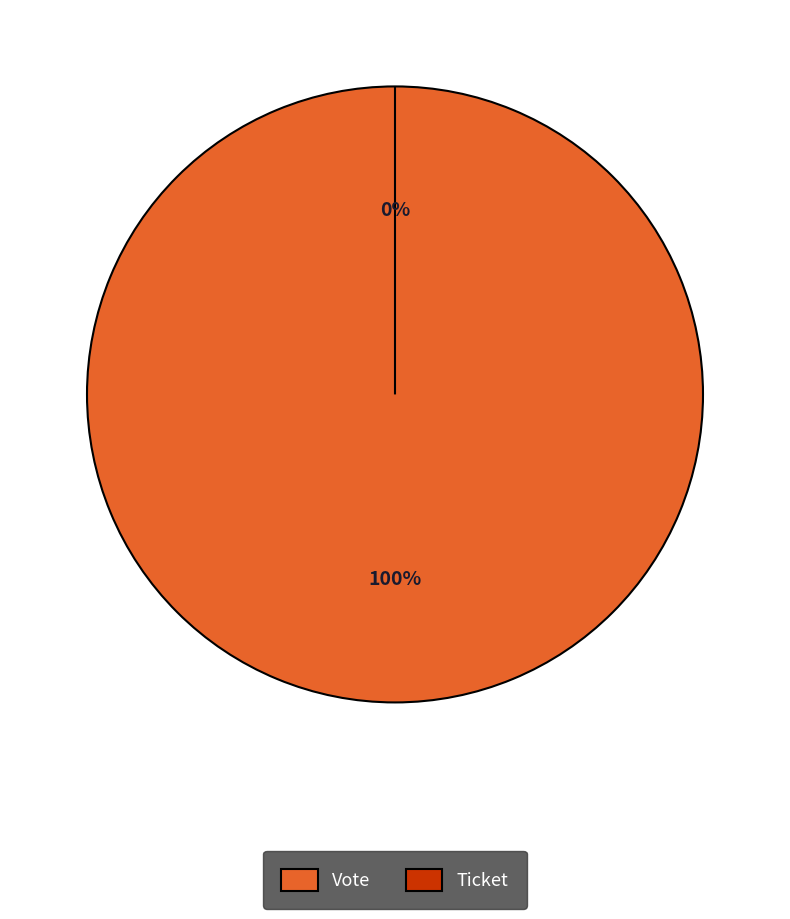

Between Vote and Ticket, which is larger?

Vote